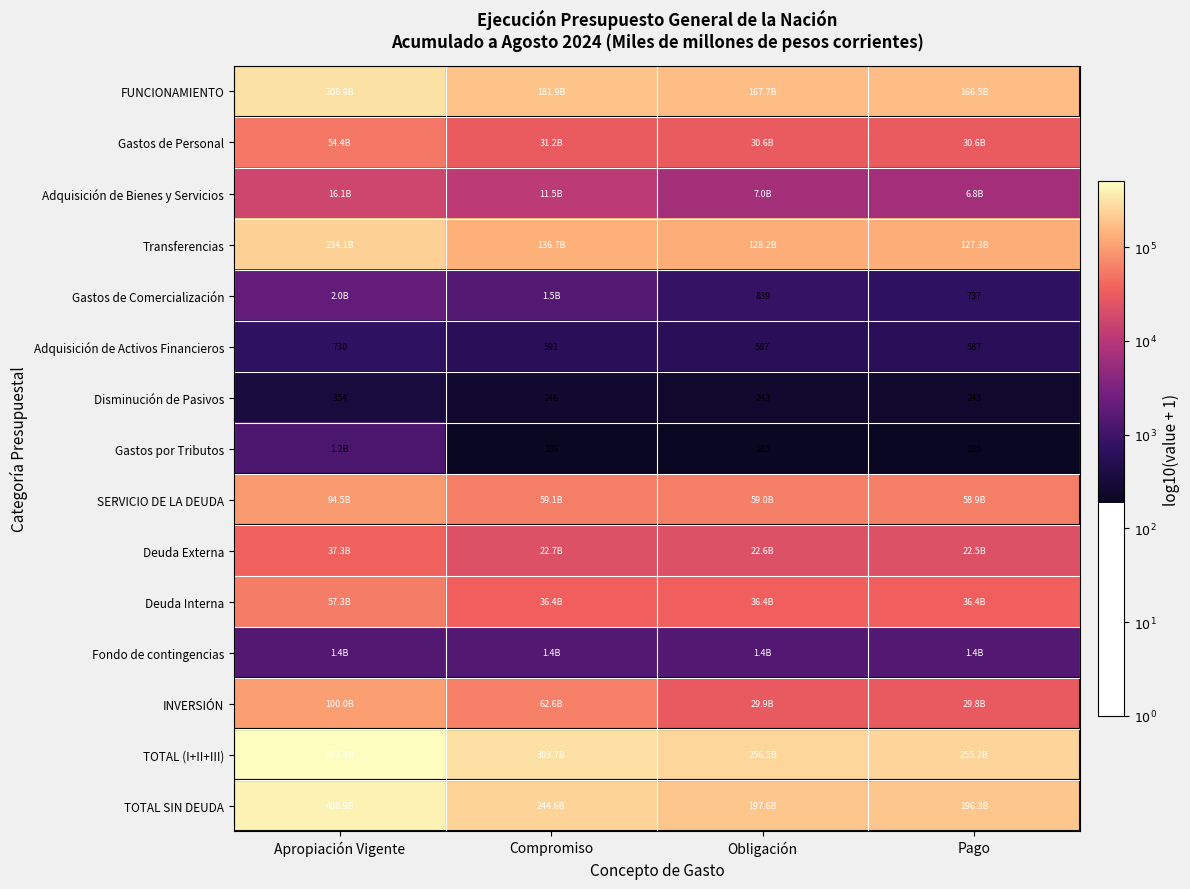

Is it true that Gastos por Tributos equals 4.0 at Compromiso?

False